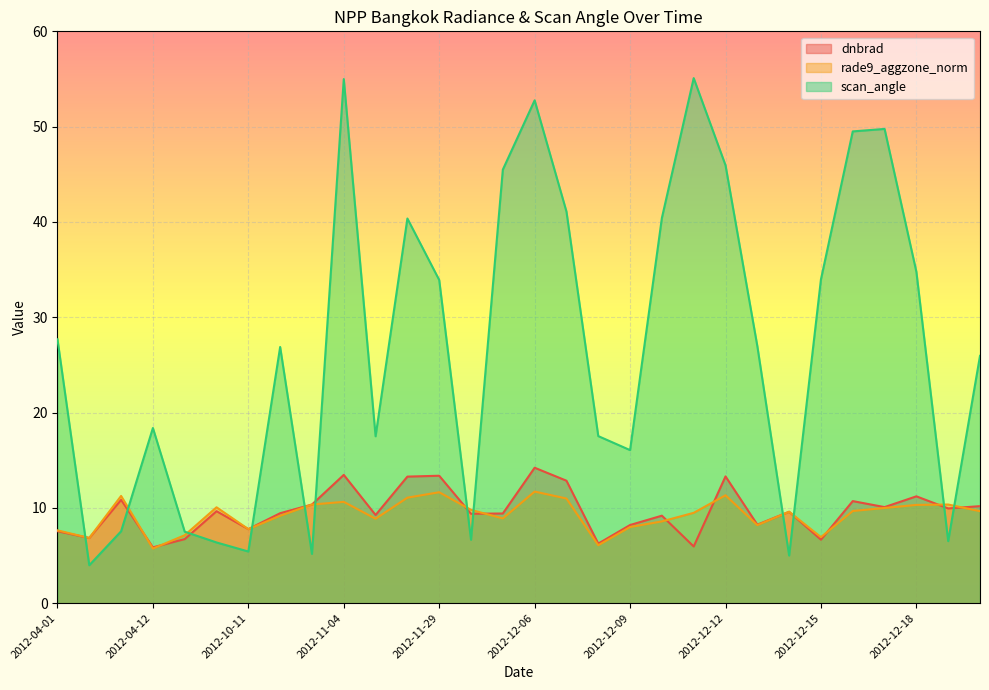

How many lines are shown in the chart?

3